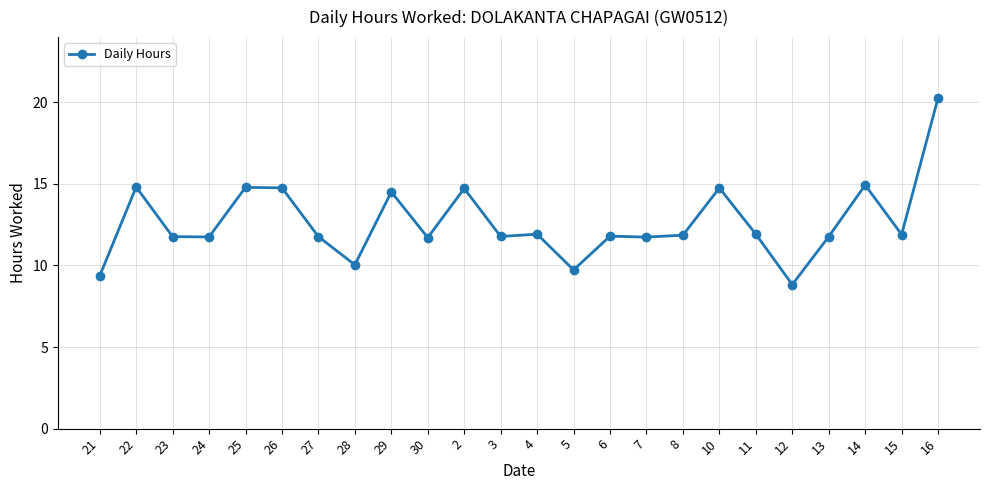

True or false: the data has more than 2 interior local peaks.

True